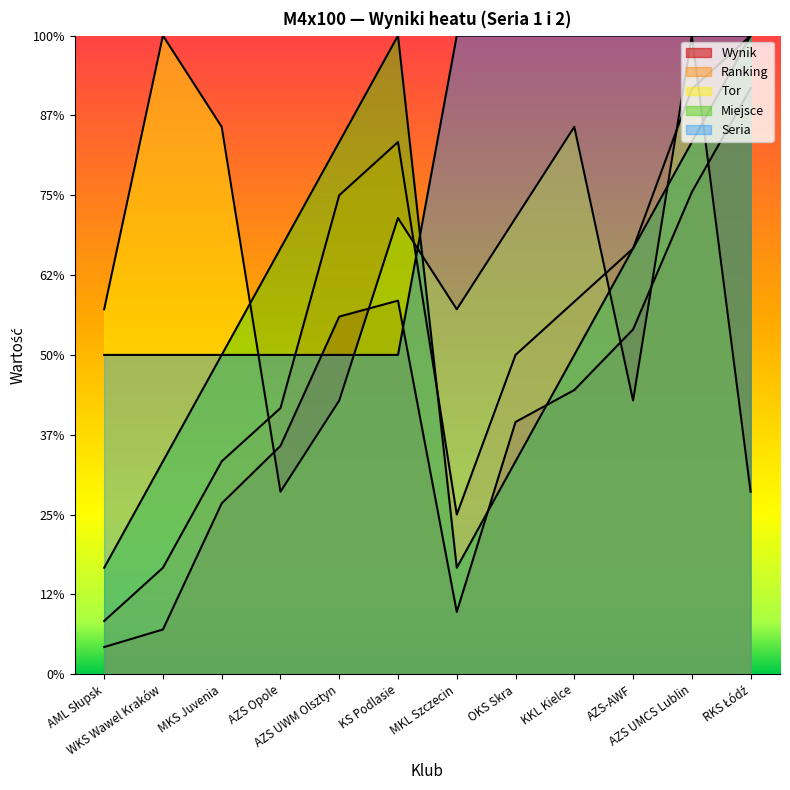

The Ranking series shows 14.4 at KKL Kielce. True or false?

False